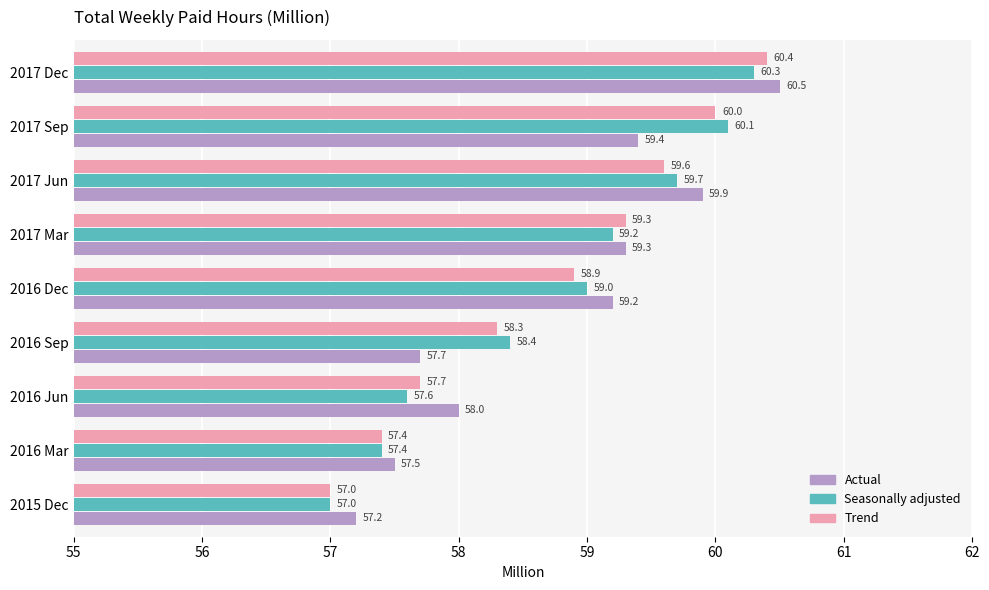

What is the average value of the Trend series?

58.7